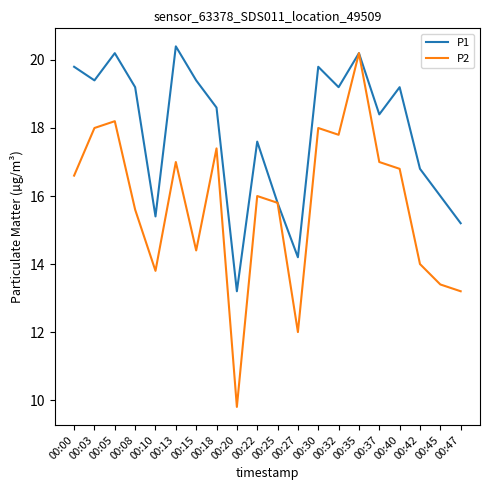

Which series has the largest range (max minus min)?

P2